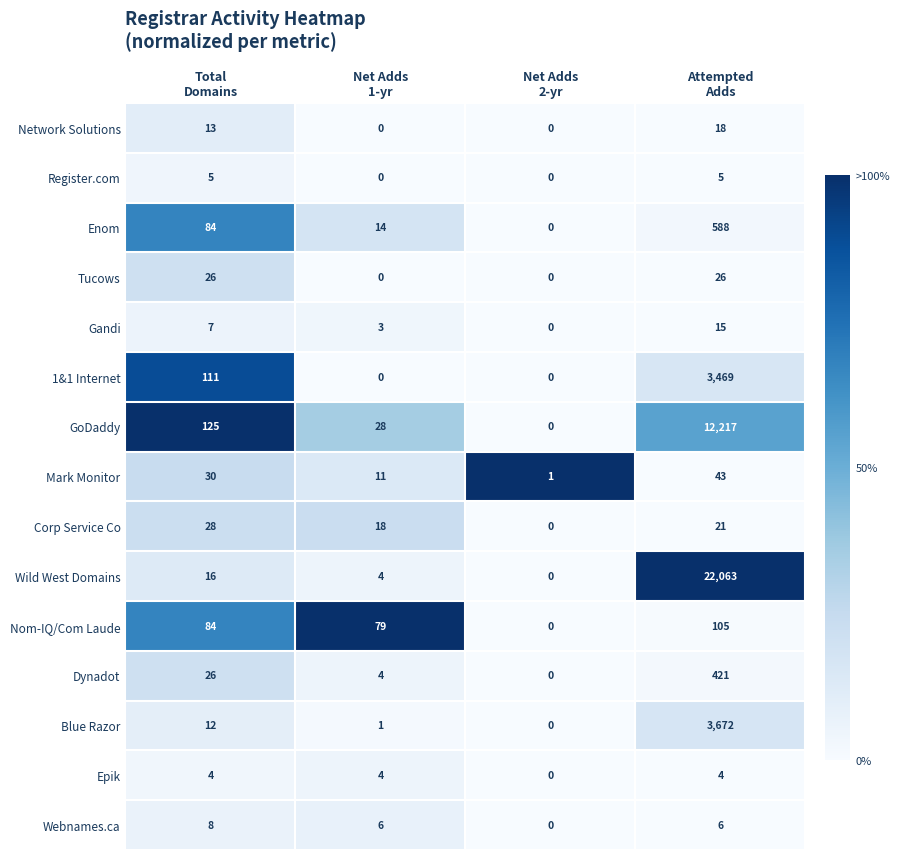

Rank the series by their maximum value, from highest to lowest.

Wild West Domains, GoDaddy, Blue Razor, 1&1 Internet, Enom, Dynadot, Nom-IQ/Com Laude, Mark Monitor, Corp Service Co, Tucows, Network Solutions, Gandi, Webnames.ca, Register.com, Epik